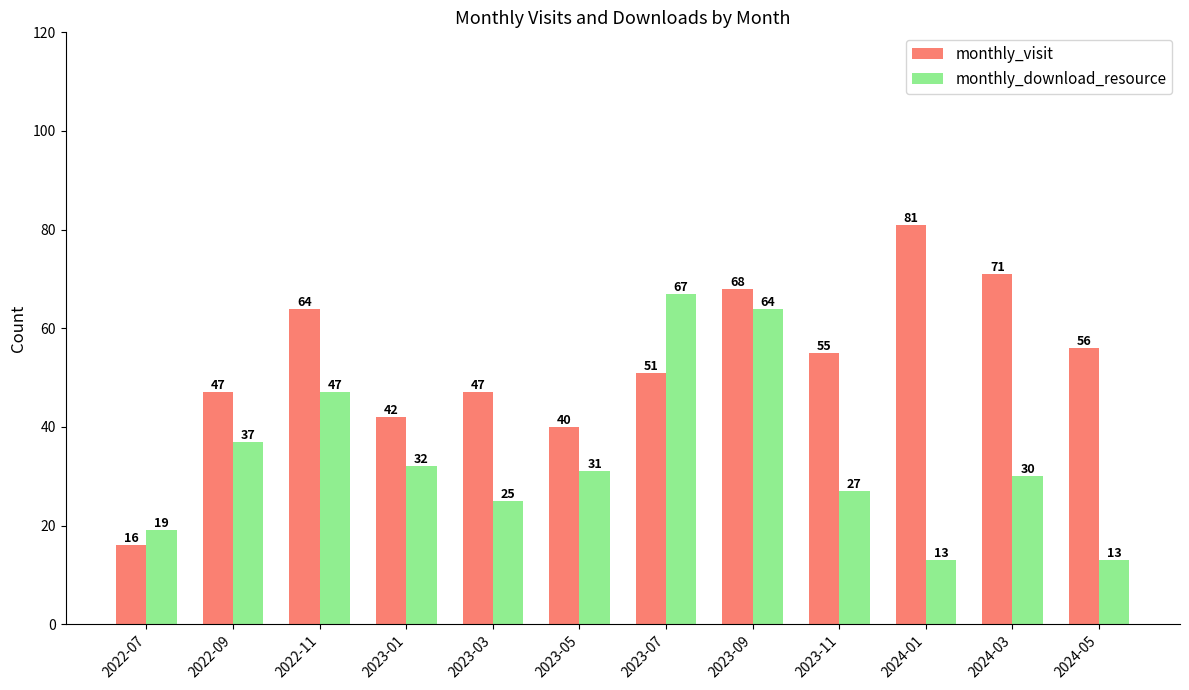

How many data points in monthly_download_resource are less than 31?

6